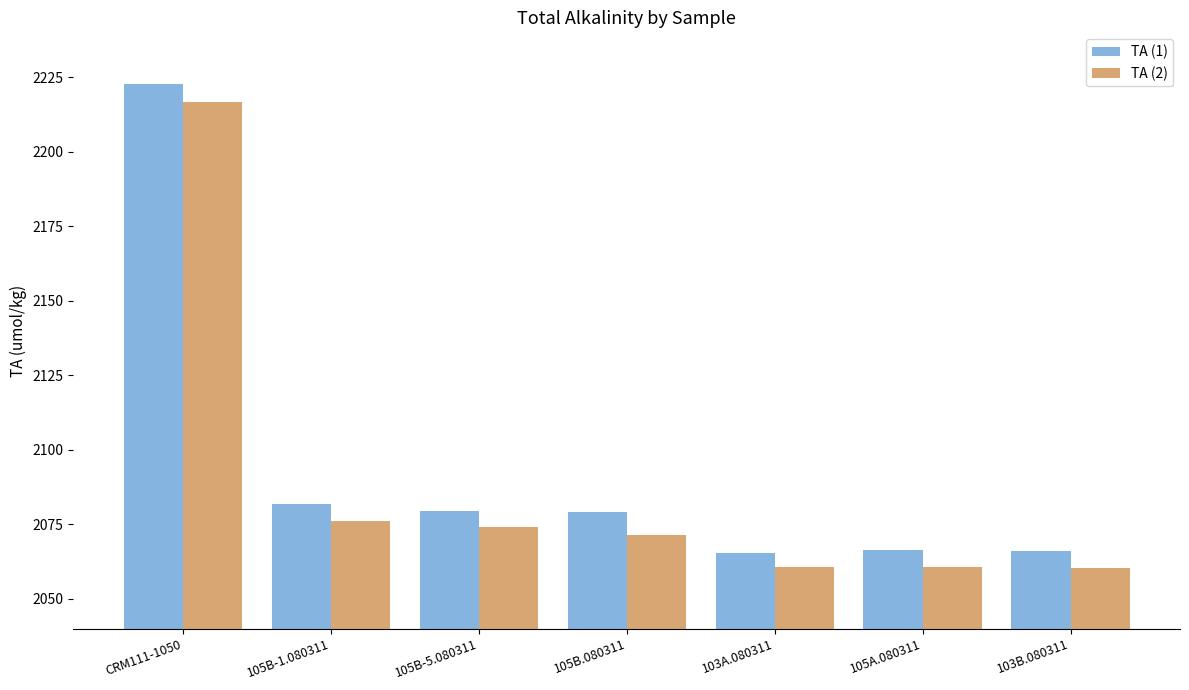

What is the value of the TA (1) bar at the 1st from the left?

2222.6